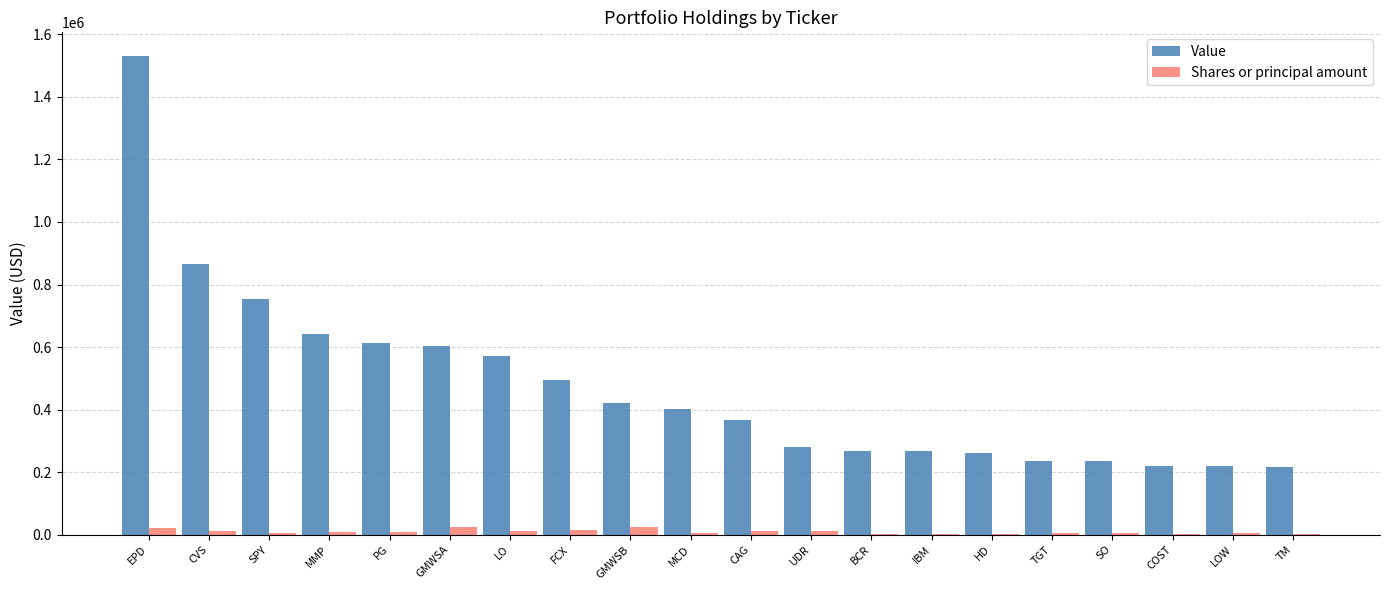

What is the sum of all Shares or principal amount values?

179498